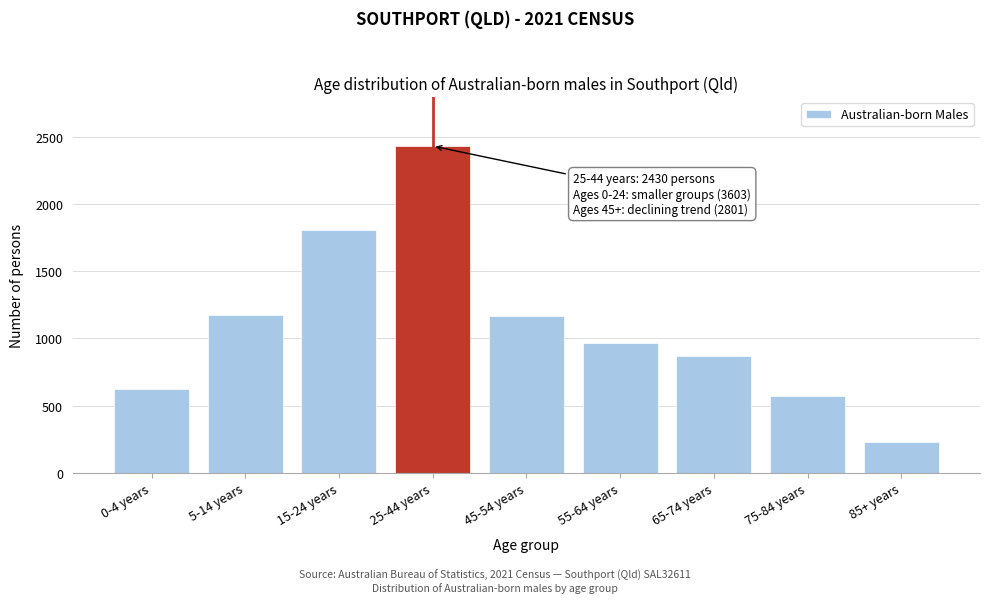

What is the minimum value shown in the chart?

232